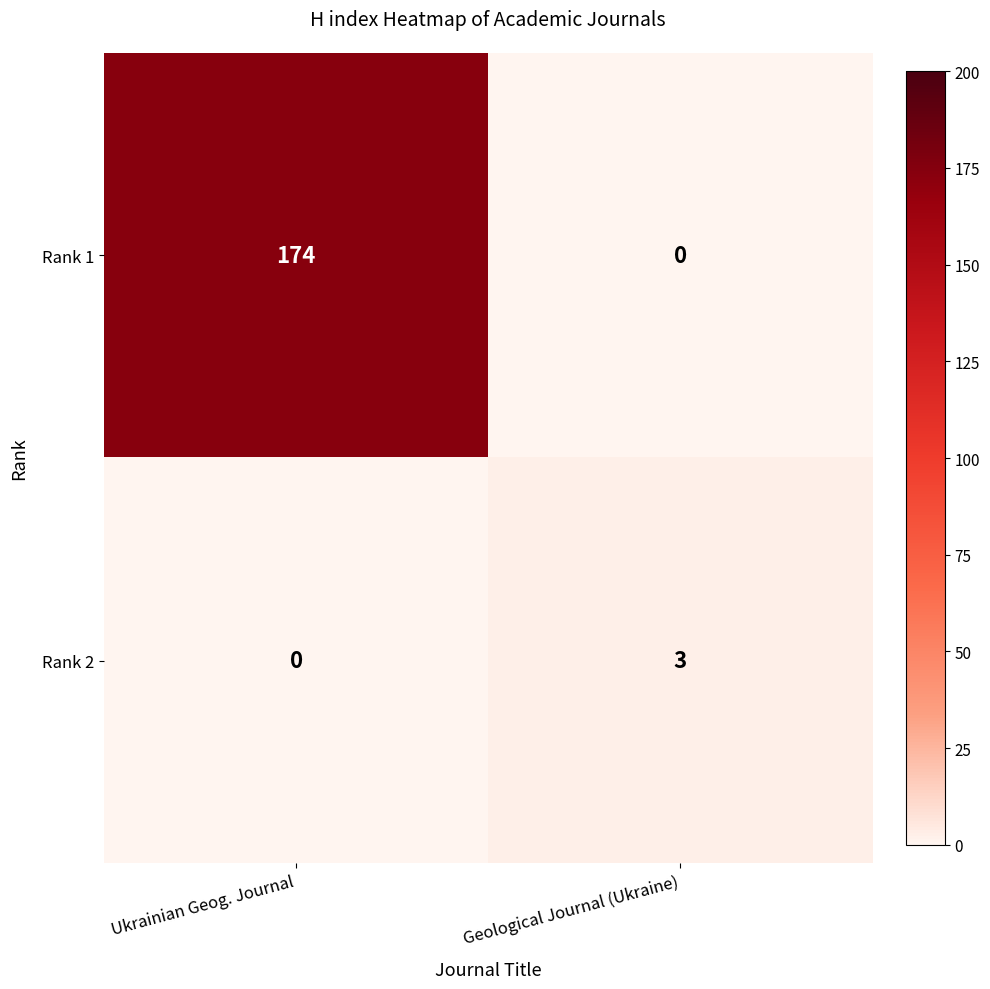

The Rank 1 series shows 62 at Geological Journal (Ukraine). True or false?

False